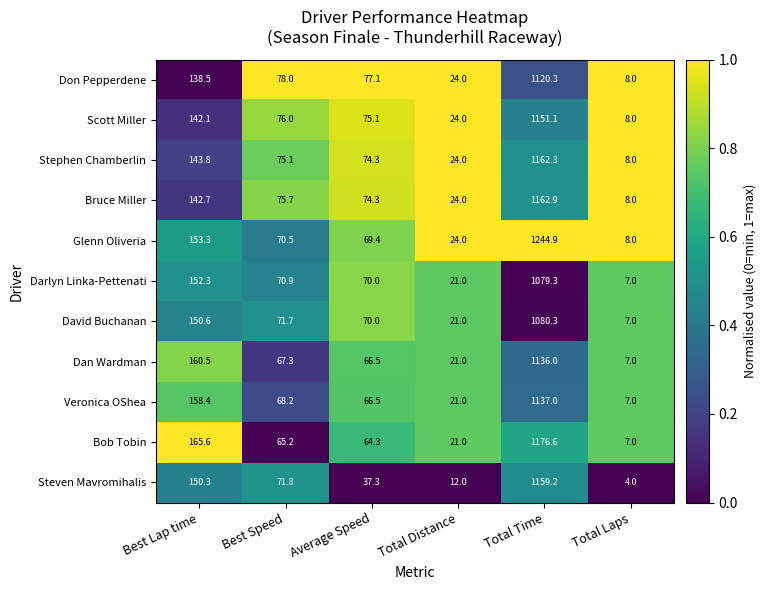

What is the total value across all series at Average Speed?

744.8